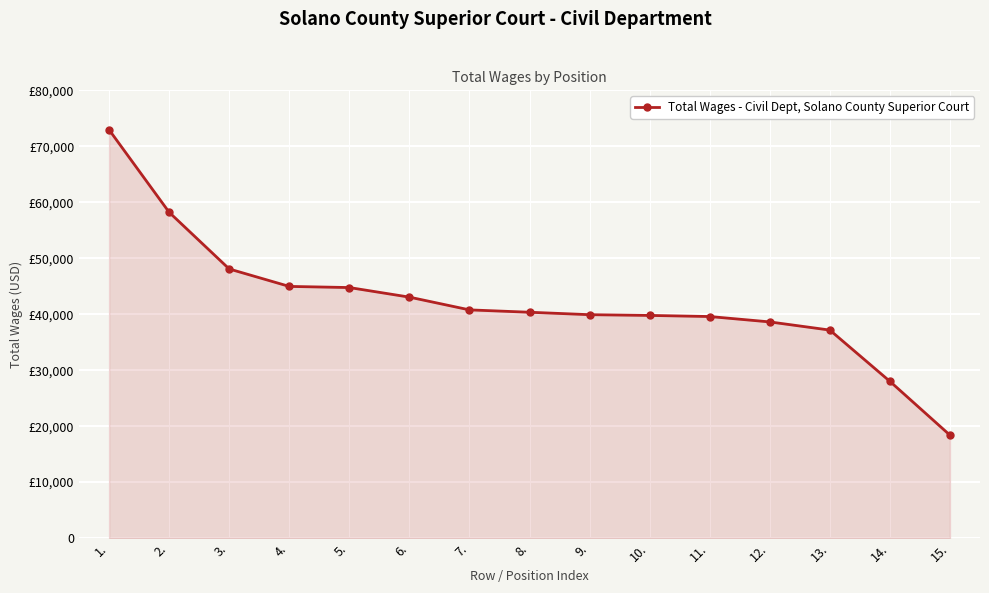

What is the label of the 9th point from the right?

7.